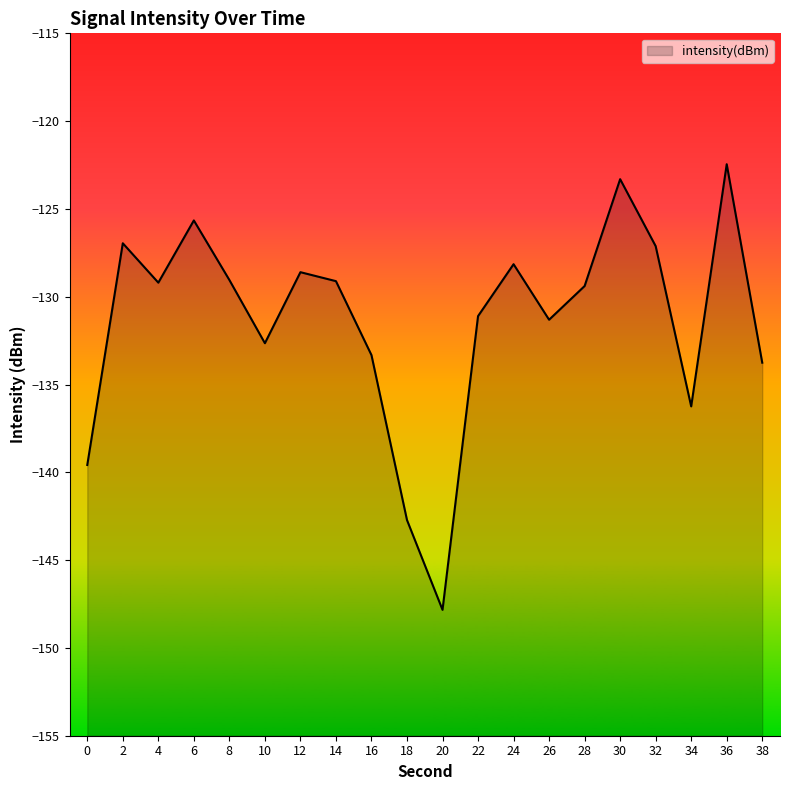

What is the value of the 5th point from the left?

-129.0